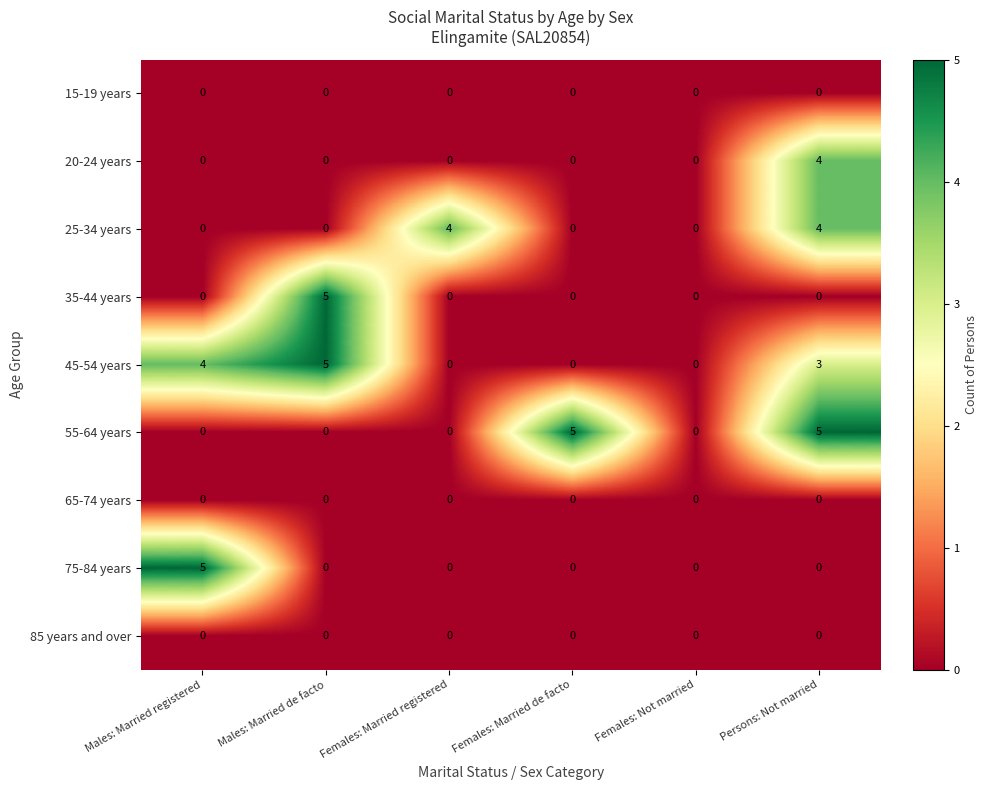

What is the difference between the second highest and second lowest values in the 45-54 years series?

4